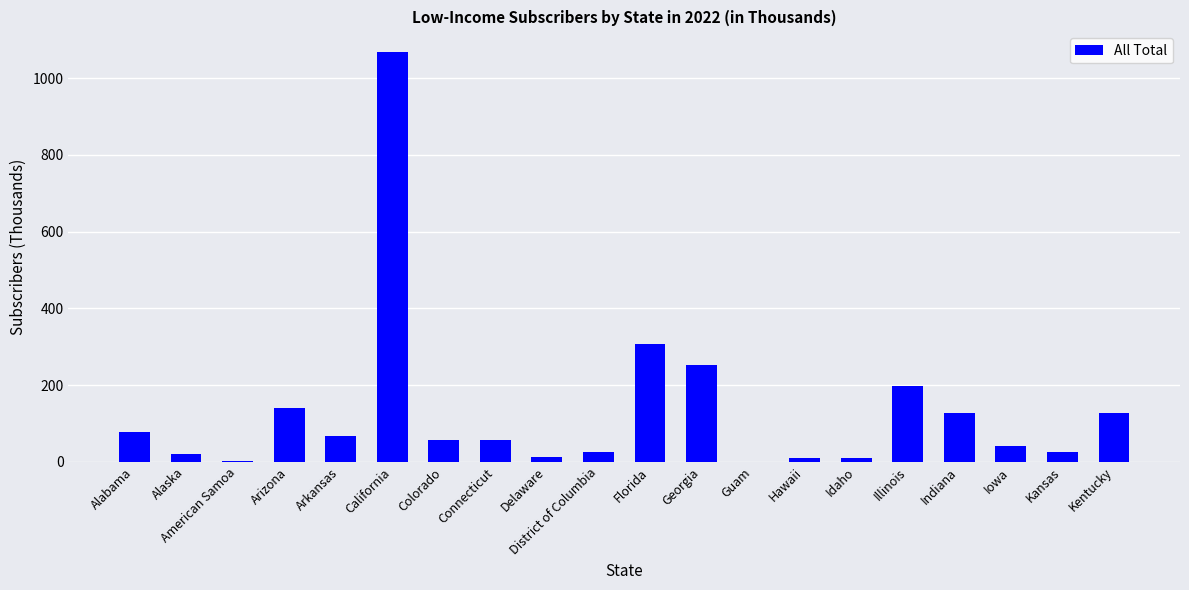

What is the average value?

131.2